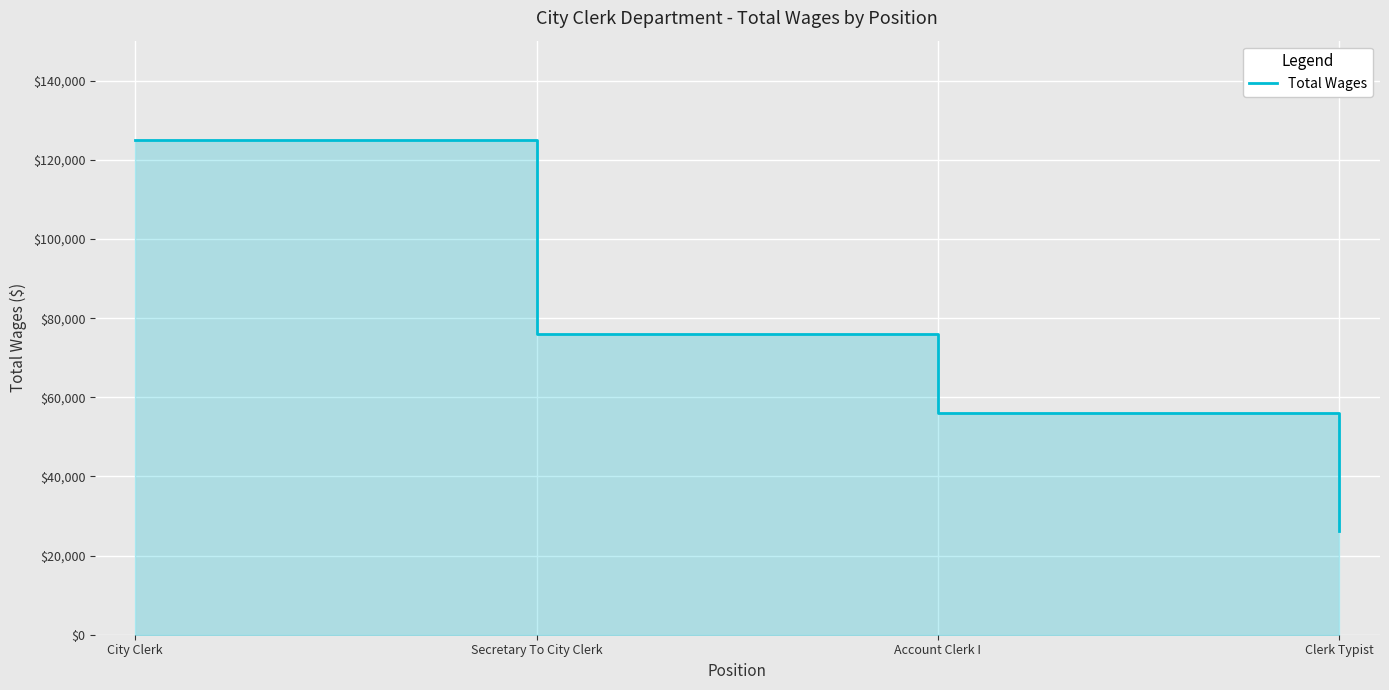

Where is the data nearest to the value 75658?

Secretary To City Clerk